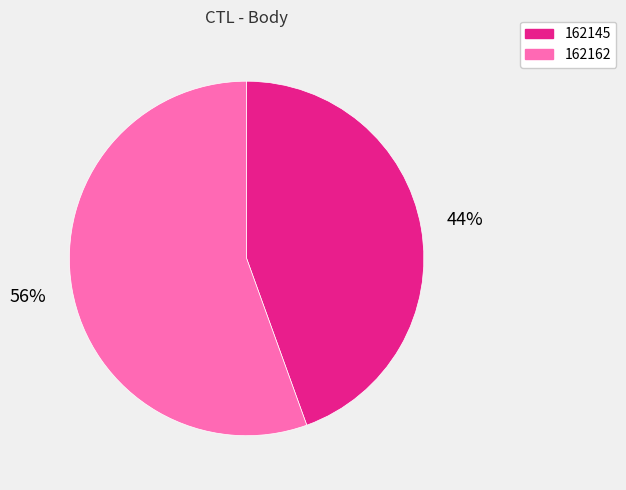

To the nearest percent, what is the average slice percentage?

50%